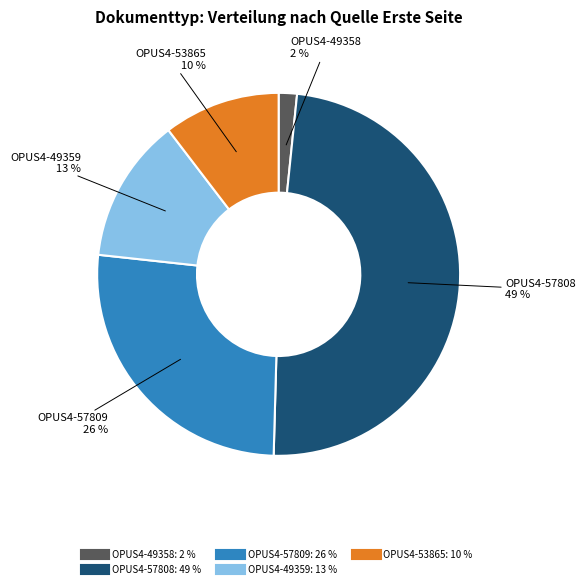

To the nearest percent, what is the difference between the largest and smallest slice percentages?

47%